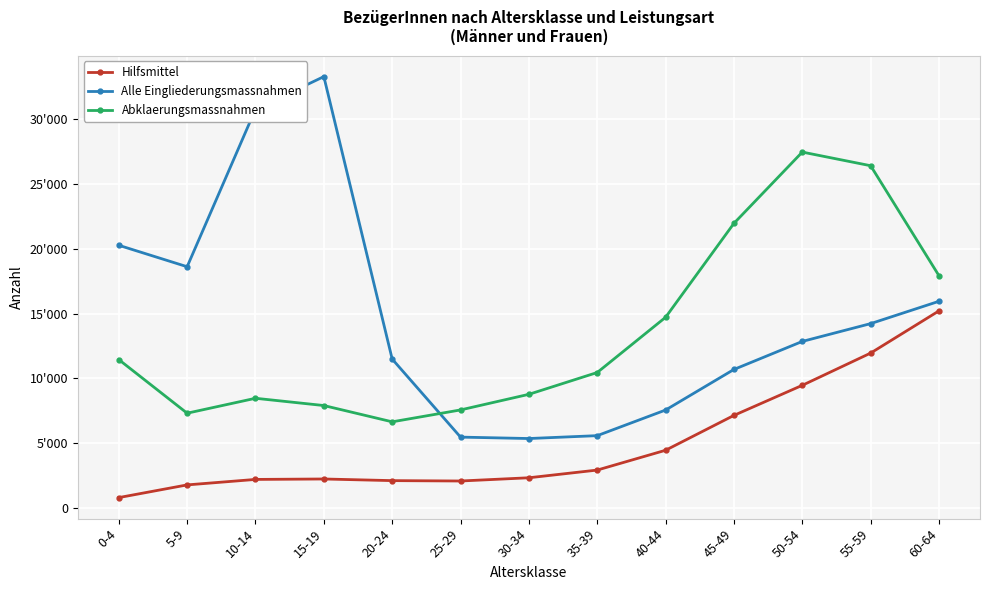

The Hilfsmittel series shows 1767 at 5-9. True or false?

True